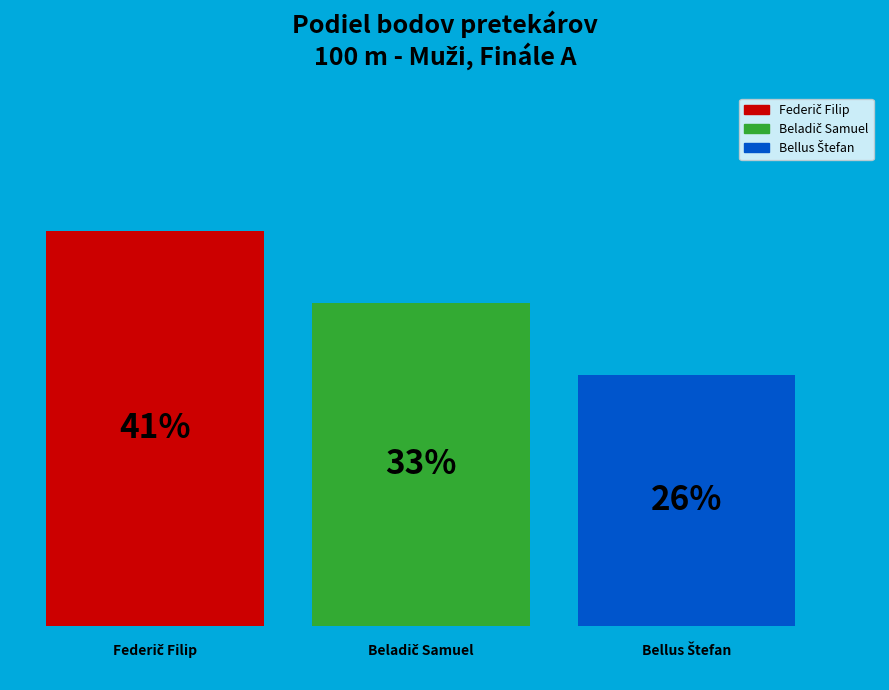

Are the bars grouped side by side (vs. stacked)?

Yes